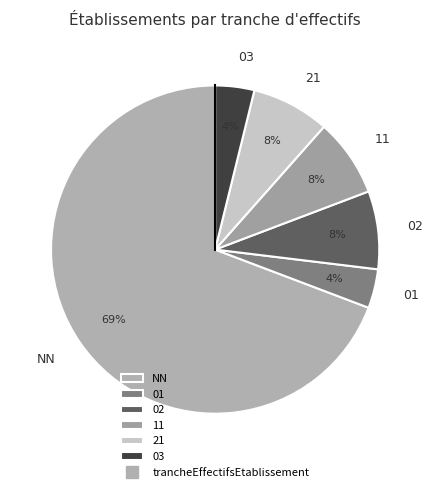

Is there a majority slice in this chart?

Yes